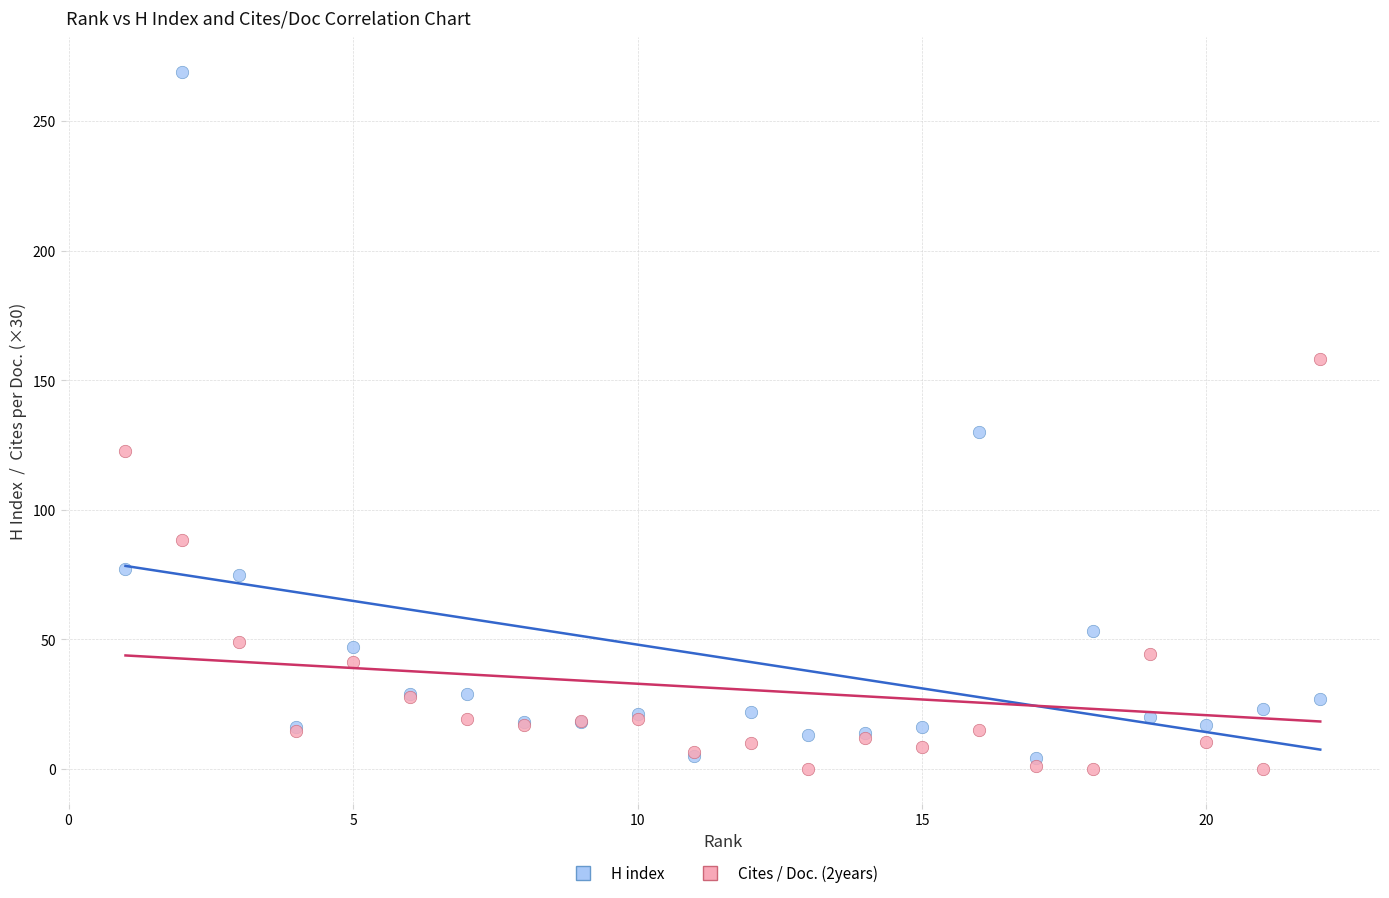

Across all series, what Y value is closest to 134?

130.0